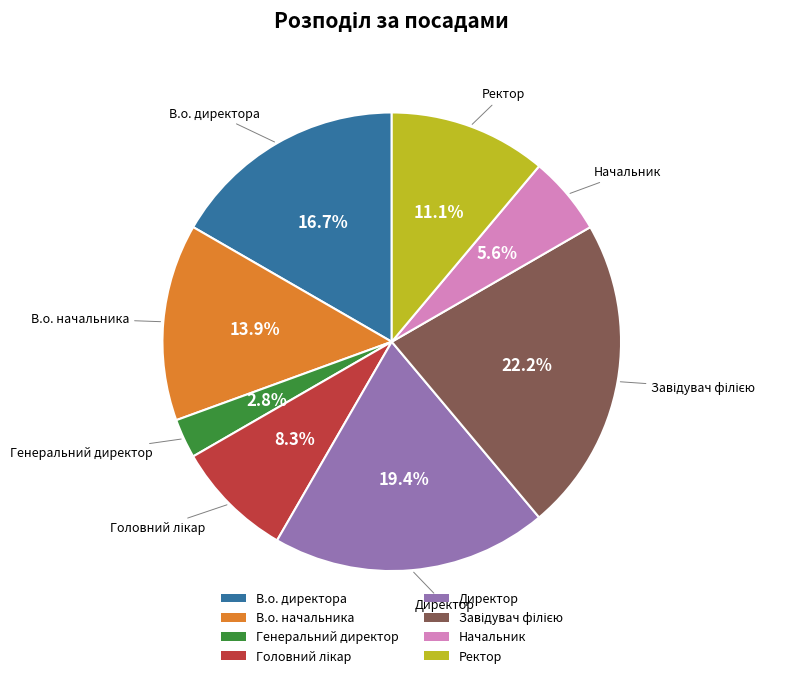

To the nearest percent, what percentage of the pie is Начальник?

6%